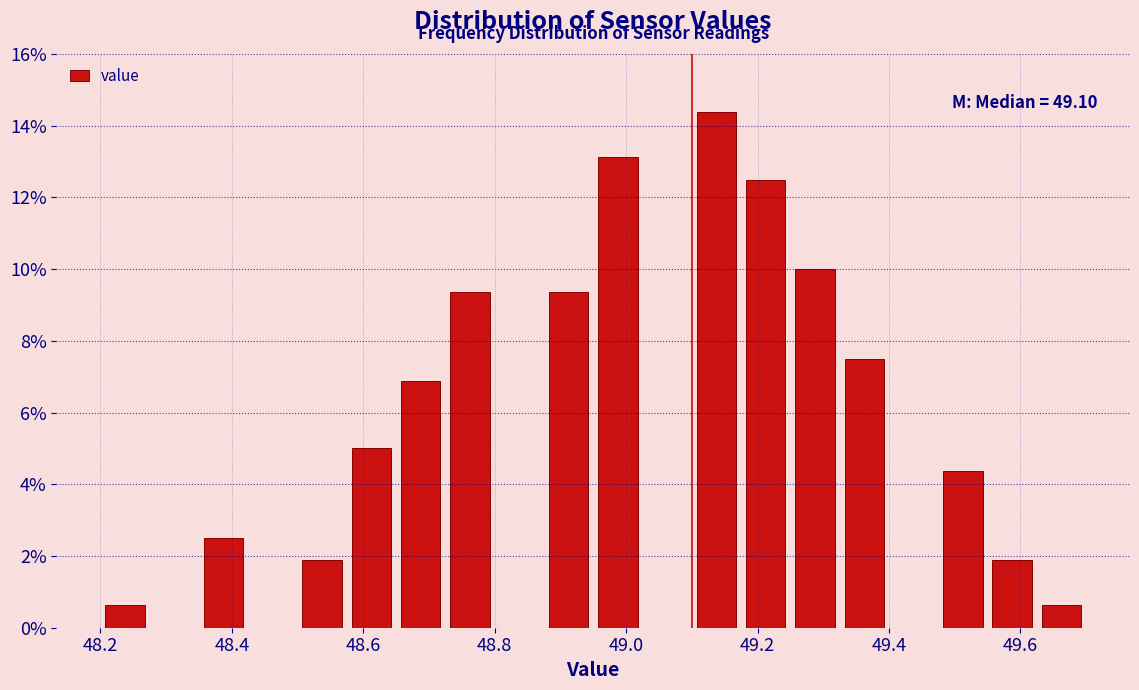

Read against the x-axis, roughly where is the centre of the tallest bar?

49.14